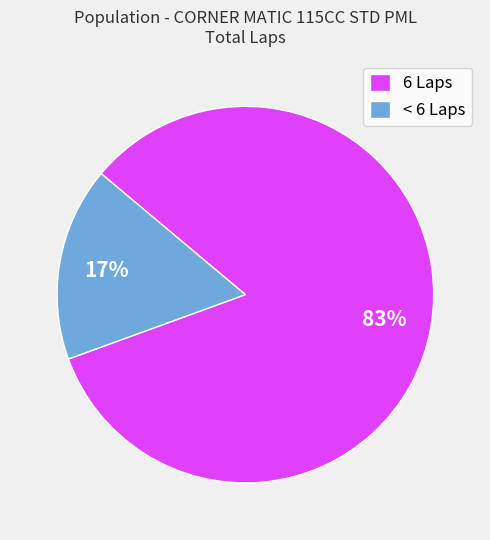

Does 6 Laps represent more than half of the total?

Yes